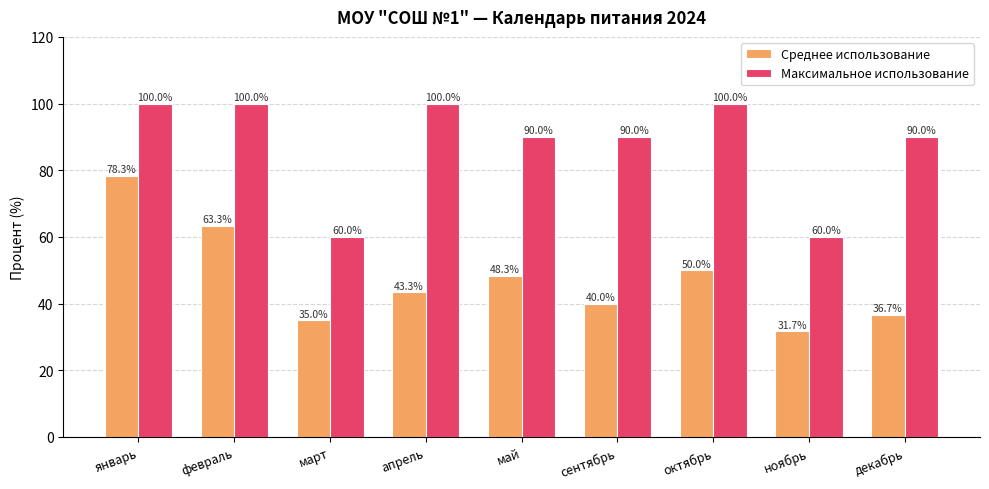

Reading right to left, extract all data points from this chart.

Среднее использование: декабрь=36.7	ноябрь=31.7	октябрь=50.0	сентябрь=40.0	май=48.3	апрель=43.3	март=35.0	февраль=63.3	январь=78.3
Максимальное использование: декабрь=90.0	ноябрь=60.0	октябрь=100.0	сентябрь=90.0	май=90.0	апрель=100.0	март=60.0	февраль=100.0	январь=100.0